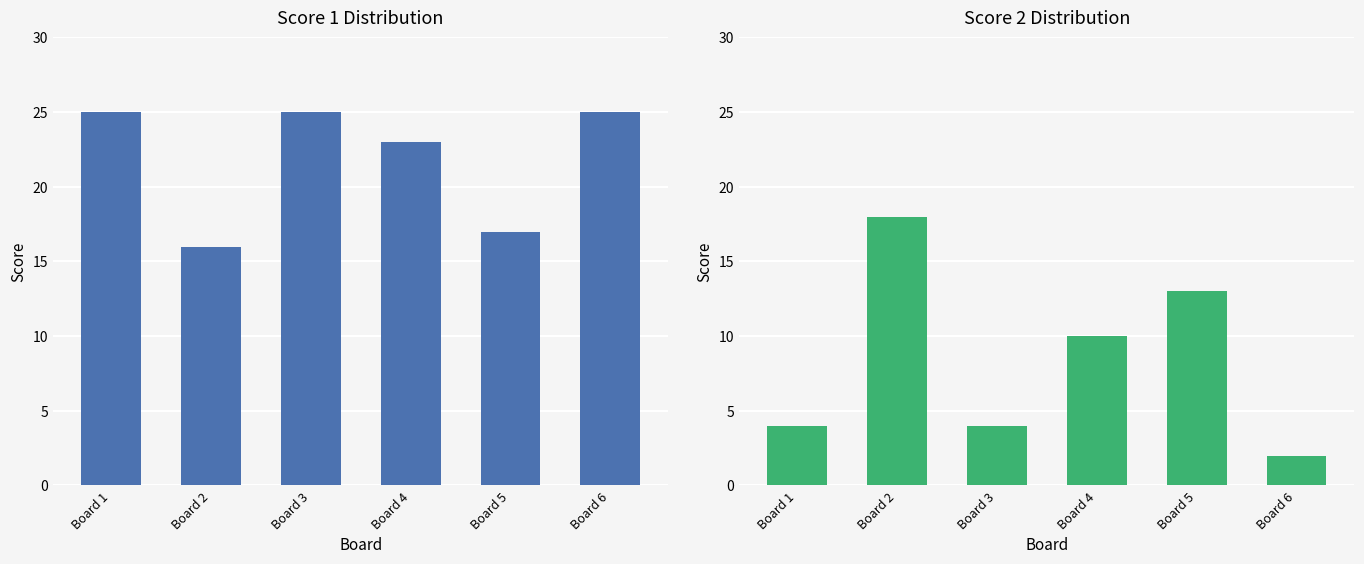

How many groups of bars are there?

6